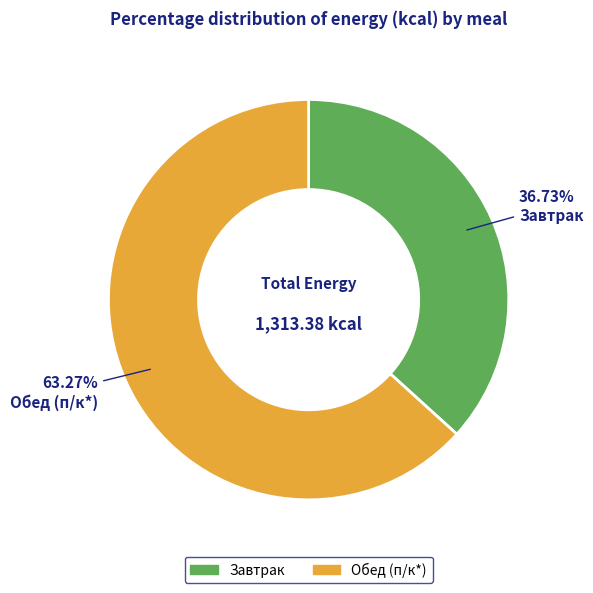

Is there a majority slice in this chart?

Yes